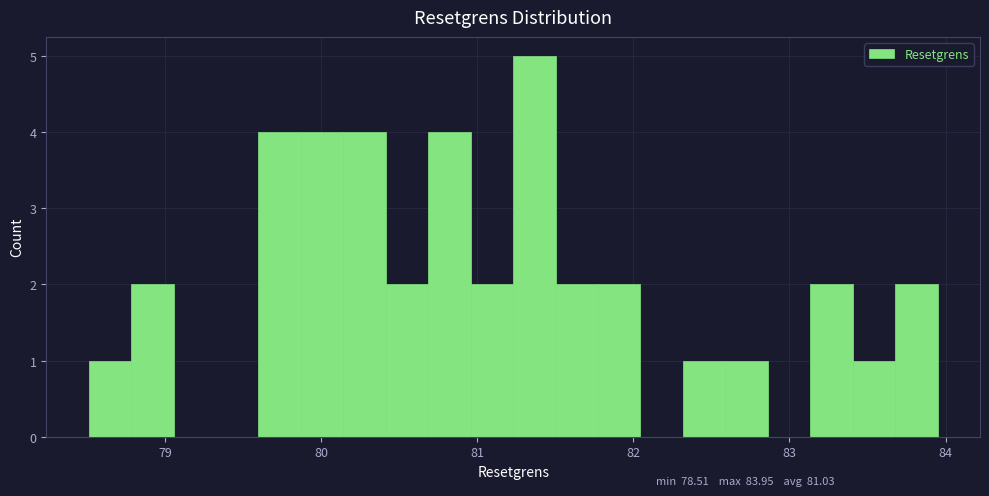

Read against the x-axis, roughly where is the centre of the tallest bar?

81.4